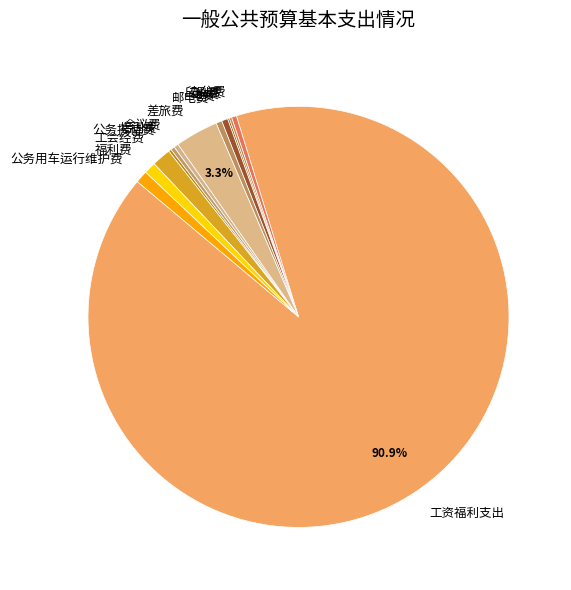

To the nearest percent, what is the average slice percentage?

8%